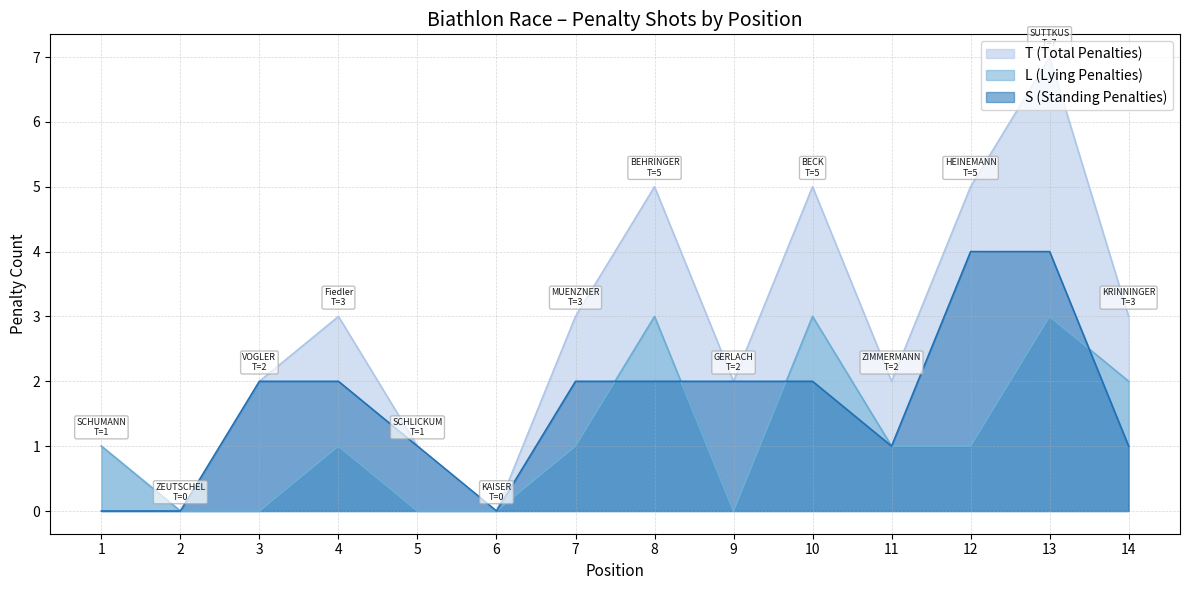

True or false: L (Lying Penalties) and T (Total Penalties) intersect in this chart.

False